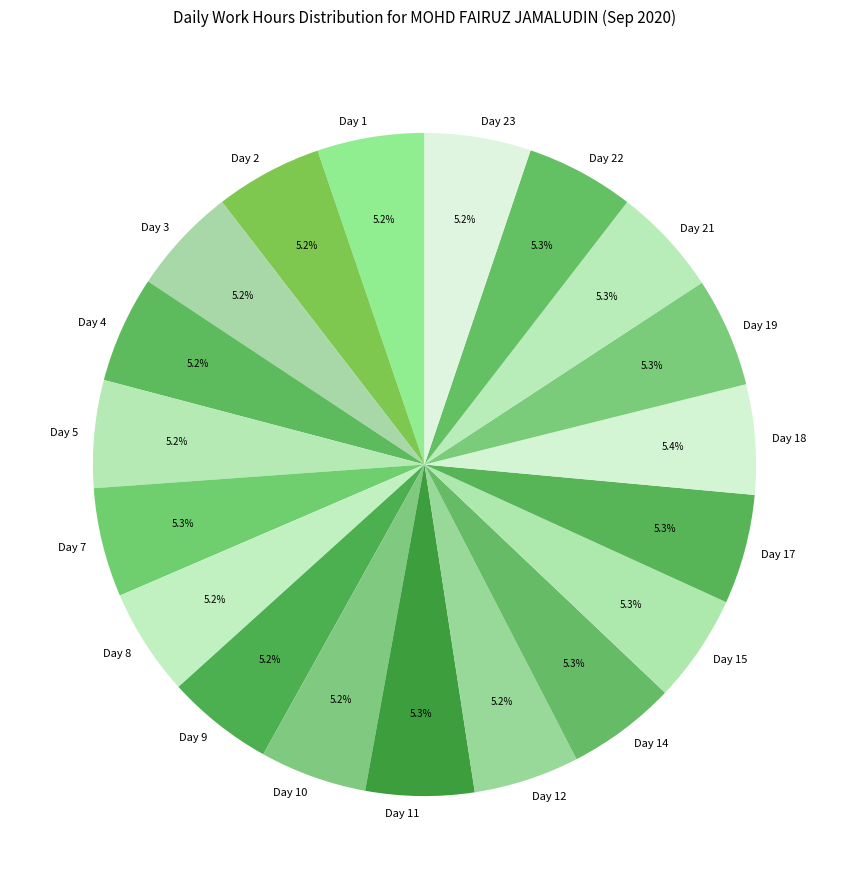

Does Day 7 represent more than half of the total?

No